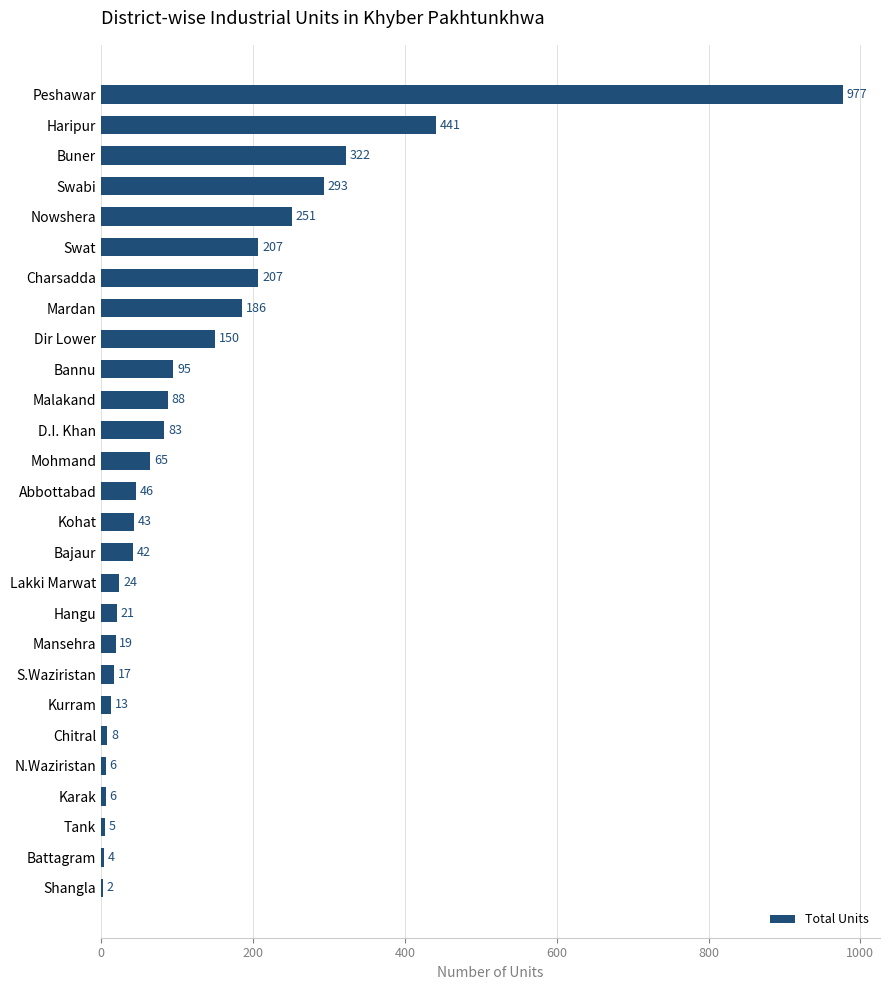

What is the sum of all values?

3621